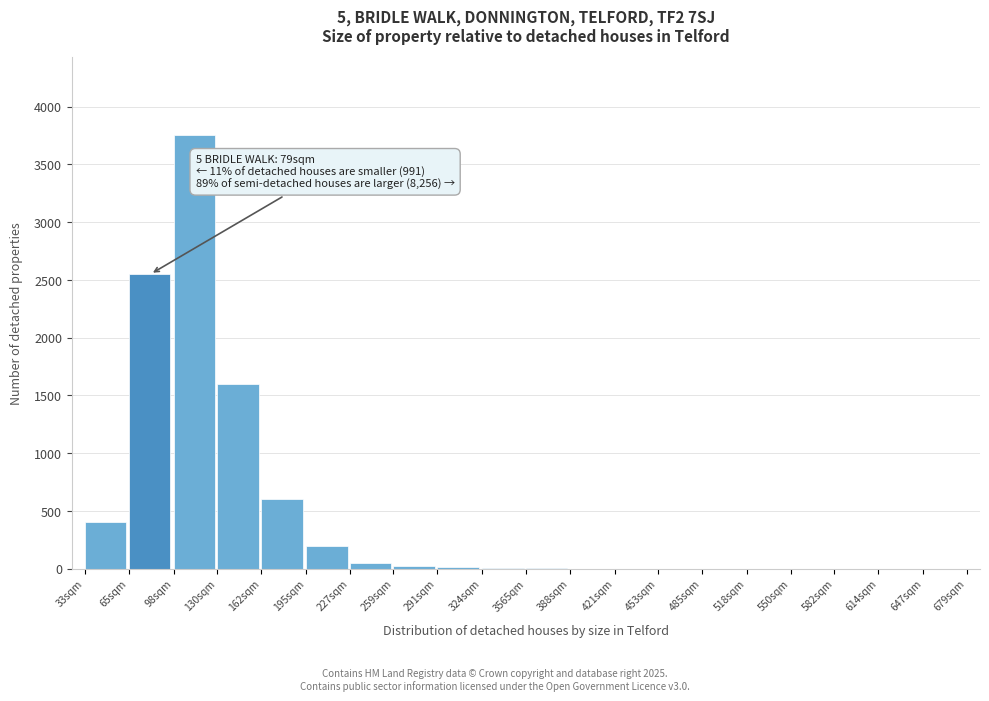

At which label is the value closest to 1875?

130sqm